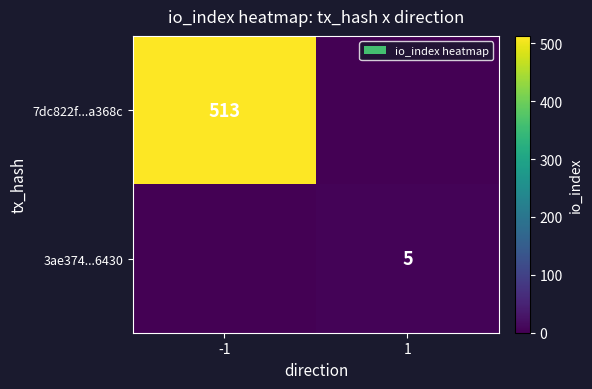

The 3ae374...6430 series shows 8 at 1. True or false?

False